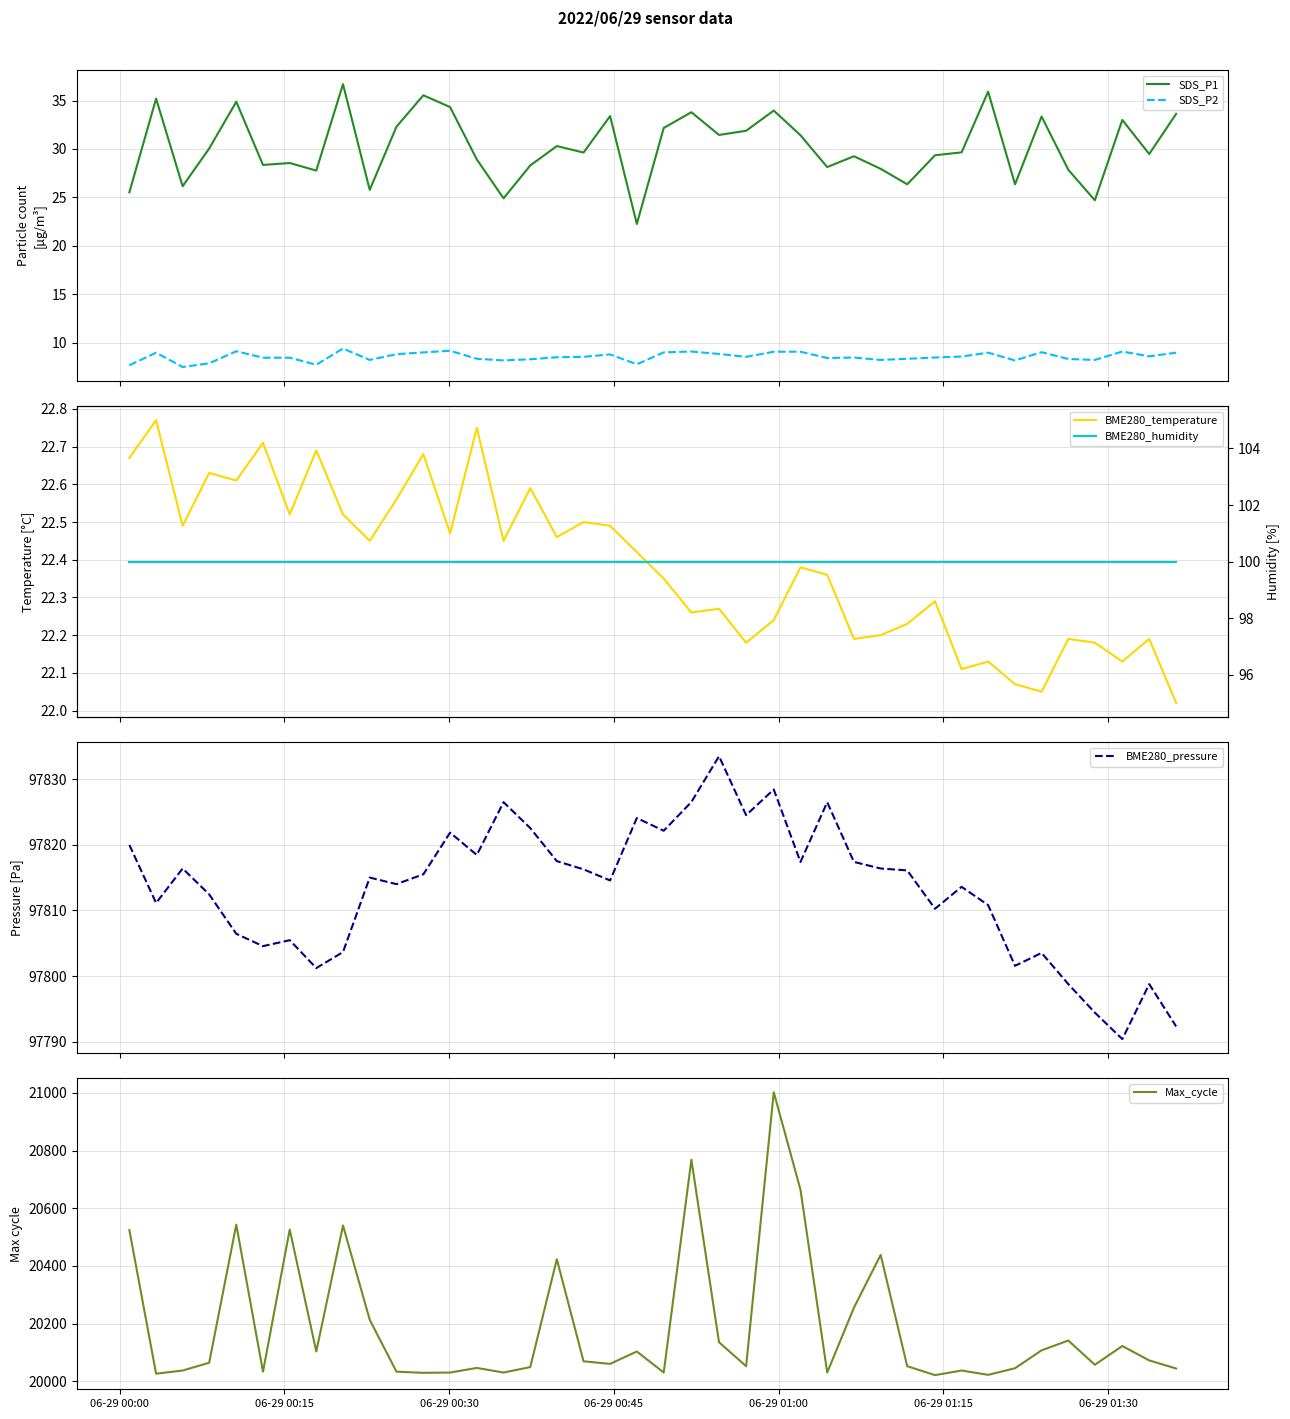

Reading right to left, transcribe all the data shown in this chart.

SDS_P1: 33.6	29.5	33.0	24.7	27.9	33.4	26.4	35.9	29.6	29.4	26.4	27.9	29.2	28.1	31.4	34.0	31.9	31.4	33.8	32.2	22.2	33.4	29.6	30.3	28.3	24.9	28.9	34.3	35.5	32.3	25.8	36.7	27.8	28.6	28.4	34.9	30.1	26.1	35.2	25.5
SDS_P2: 8.9	8.6	9.1	8.2	8.3	9.0	8.2	8.9	8.6	8.4	8.3	8.2	8.4	8.4	9.1	9.1	8.5	8.8	9.1	9.0	7.8	8.8	8.5	8.5	8.3	8.2	8.3	9.2	9.0	8.8	8.2	9.4	7.7	8.4	8.4	9.1	7.8	7.5	8.9	7.7
BME280_temperature: 22.0	22.2	22.1	22.2	22.2	22.1	22.1	22.1	22.1	22.3	22.2	22.2	22.2	22.4	22.4	22.2	22.2	22.3	22.3	22.4	22.4	22.5	22.5	22.5	22.6	22.4	22.8	22.5	22.7	22.6	22.4	22.5	22.7	22.5	22.7	22.6	22.6	22.5	22.8	22.7
BME280_pressure: 97792.3	97798.8	97790.4	97794.4	97798.8	97803.5	97801.6	97810.8	97813.6	97810.2	97816.1	97816.4	97817.4	97826.5	97817.4	97828.4	97824.5	97833.5	97826.5	97822.1	97824.1	97814.6	97816.2	97817.5	97822.5	97826.5	97818.4	97821.8	97815.5	97814.0	97815.0	97803.7	97801.2	97805.5	97804.6	97806.4	97812.4	97816.4	97811.1	97820.0
Max_cycle: 20044.0	20072.0	20122.0	20057.0	20141.0	20107.0	20045.0	20022.0	20037.0	20021.0	20052.0	20438.0	20255.0	20030.0	20664.0	21002.0	20052.0	20135.0	20768.0	20030.0	20103.0	20060.0	20069.0	20423.0	20049.0	20030.0	20046.0	20030.0	20029.0	20033.0	20213.0	20540.0	20103.0	20526.0	20033.0	20543.0	20064.0	20037.0	20026.0	20524.0
BME280_humidity: 100.0	100.0	100.0	100.0	100.0	100.0	100.0	100.0	100.0	100.0	100.0	100.0	100.0	100.0	100.0	100.0	100.0	100.0	100.0	100.0	100.0	100.0	100.0	100.0	100.0	100.0	100.0	100.0	100.0	100.0	100.0	100.0	100.0	100.0	100.0	100.0	100.0	100.0	100.0	100.0